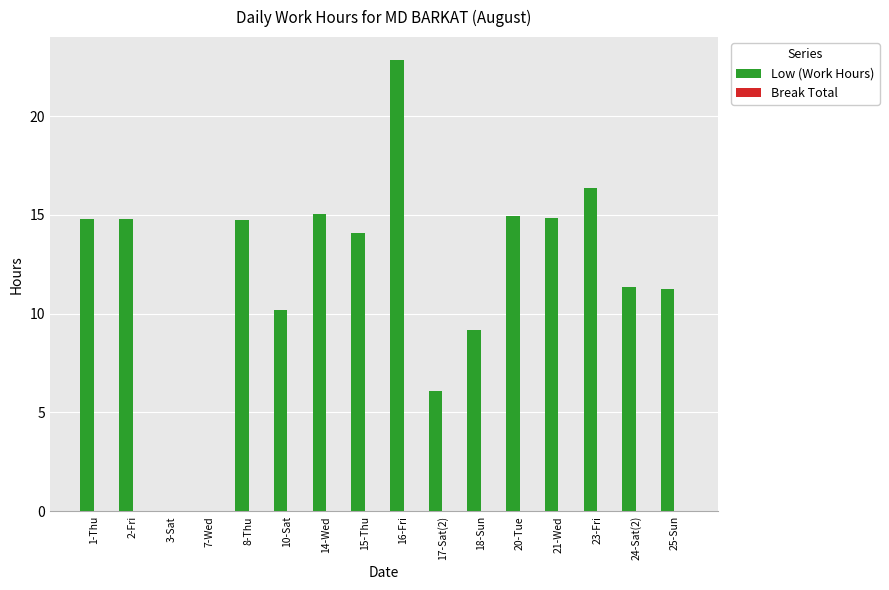

Which has a higher value, 7-Wed or 25-Sun?

25-Sun